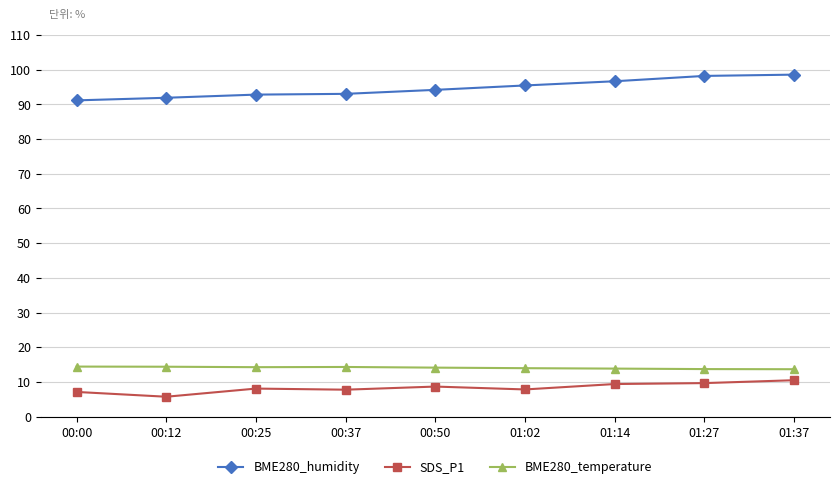

The SDS_P1 series shows 5.7 at 00:12. True or false?

True